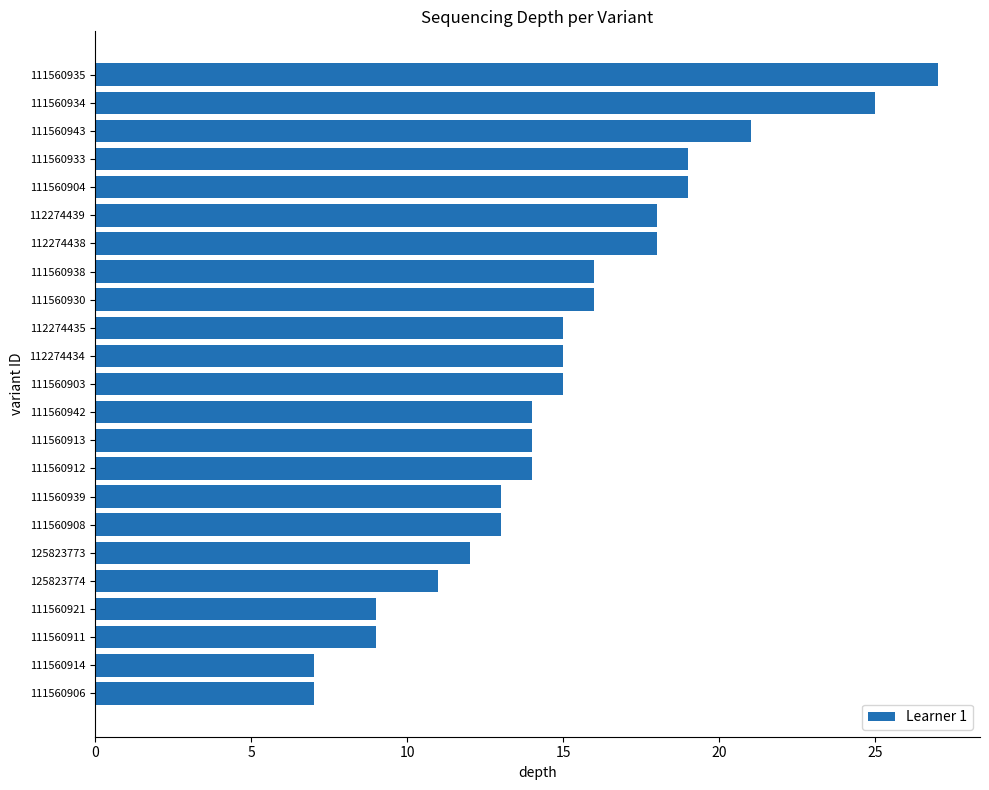

Which has a higher value, 111560934 or 112274438?

111560934